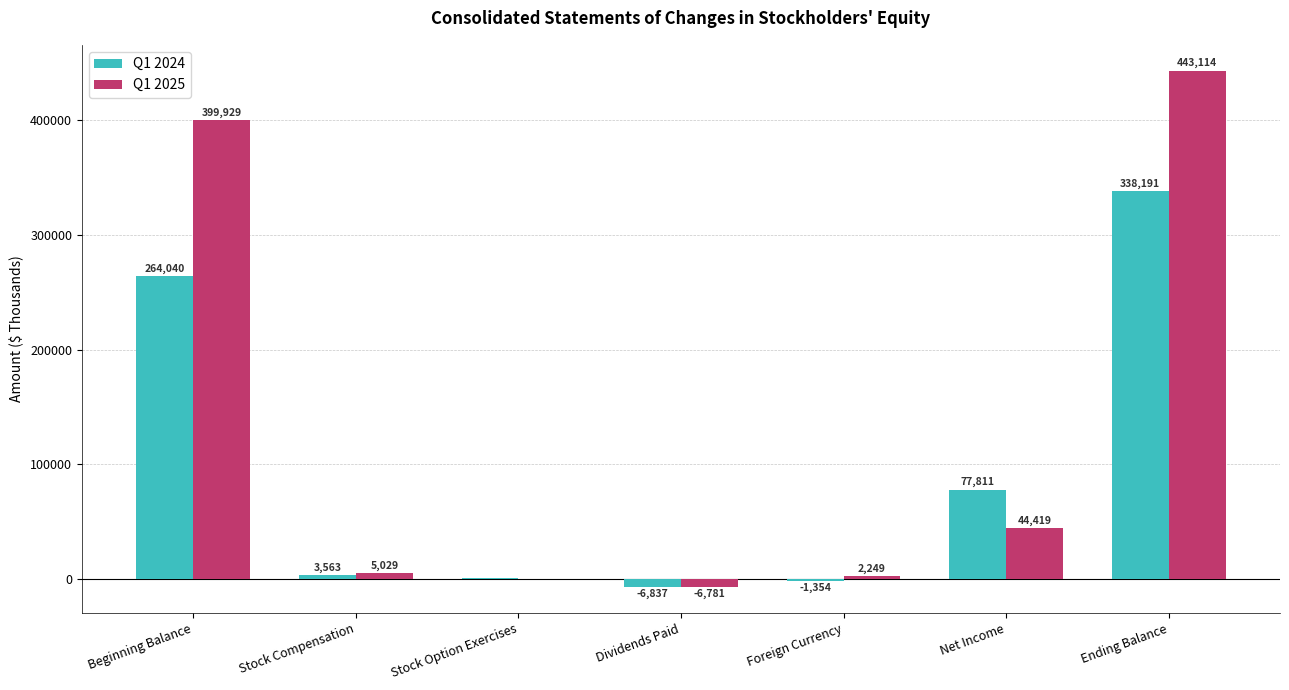

The Q1 2024 series shows 578840 at Ending Balance. True or false?

False